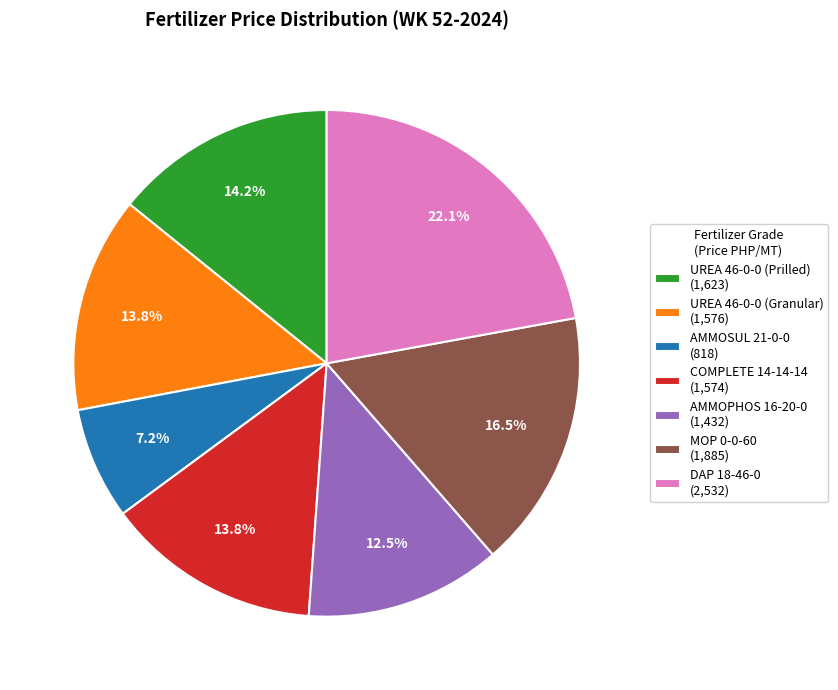

Which slice is the largest?

DAP 18-46-0